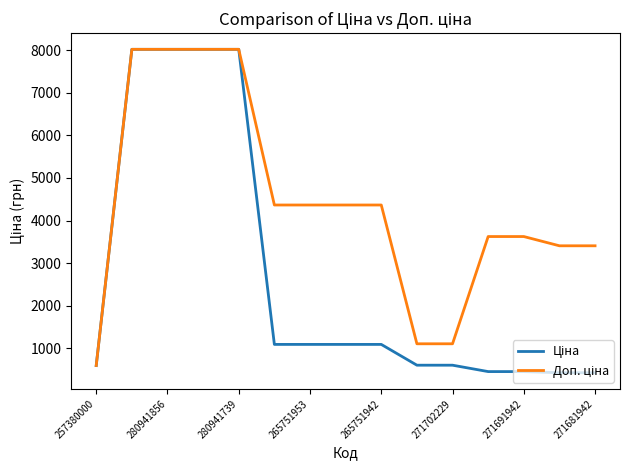

What is the difference between the highest and lowest values at 271702229?

502.7